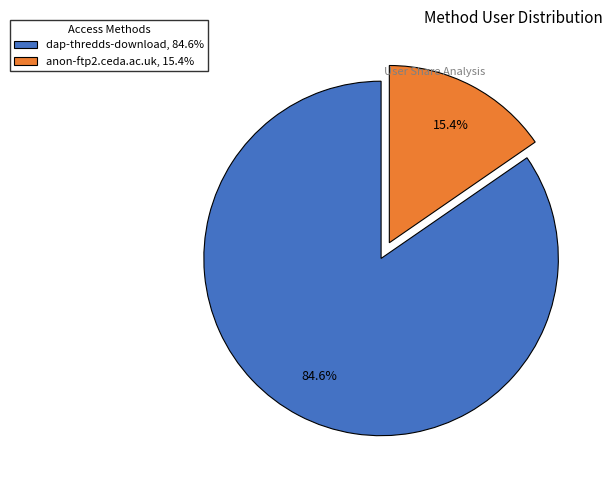

To the nearest percent, what is the difference between the largest and smallest slice percentages?

69%